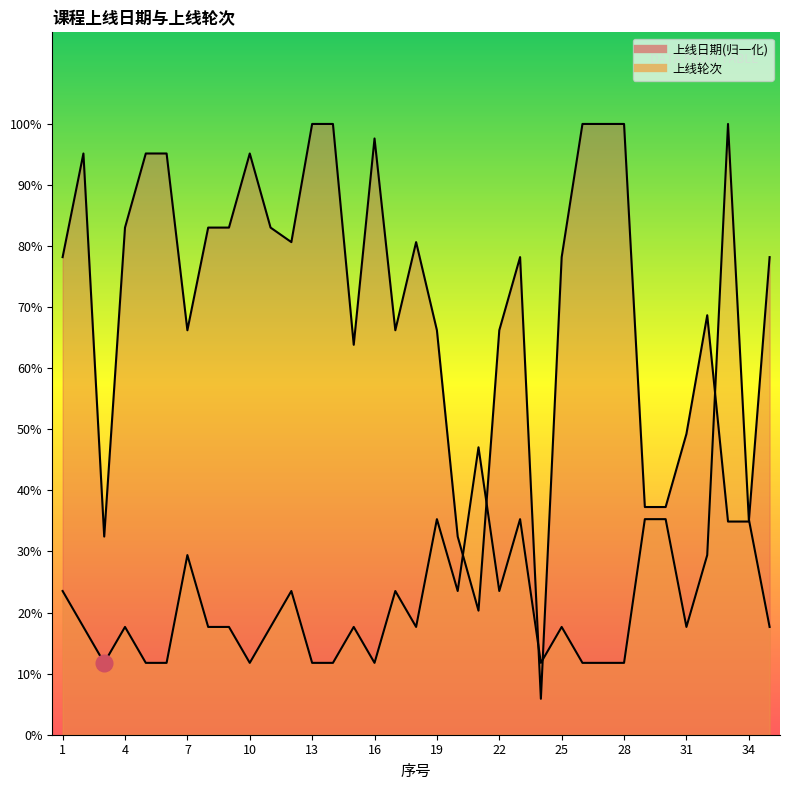

What is the sum of all 上线轮次 values?

137.0